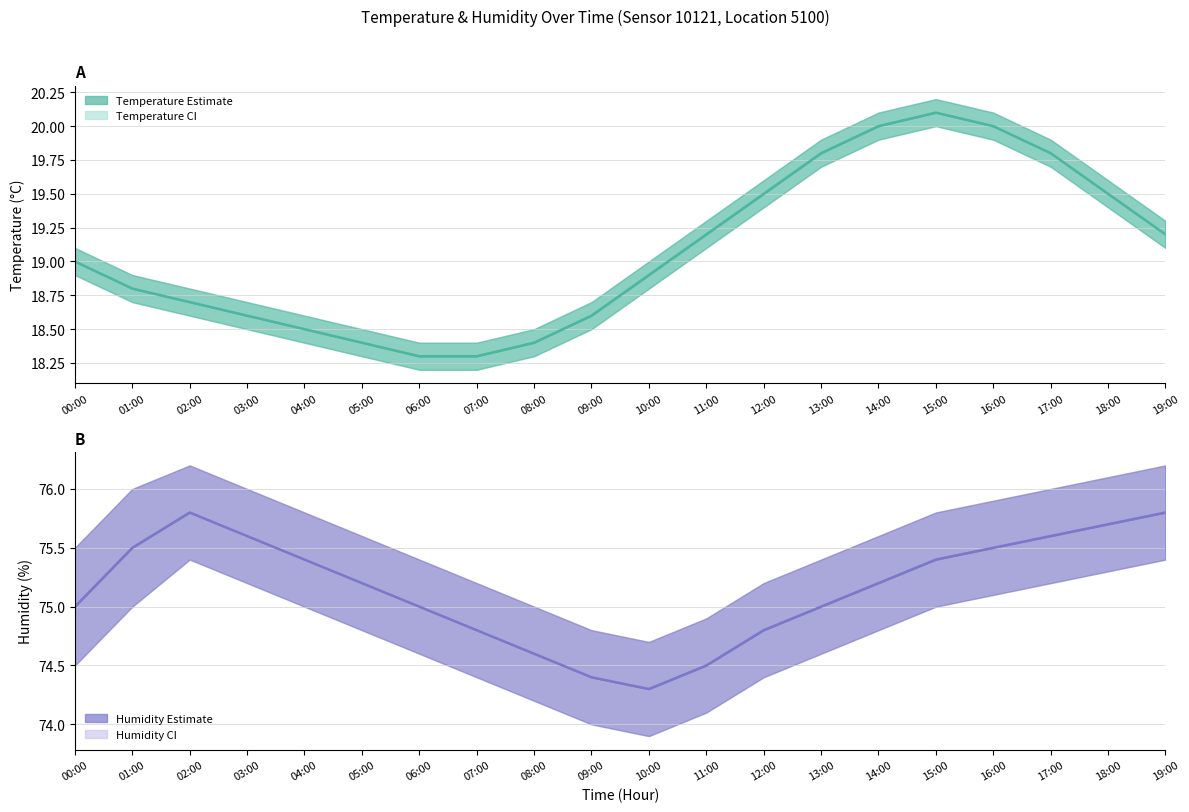

The humidity series shows 19.4 at 17:00. True or false?

False